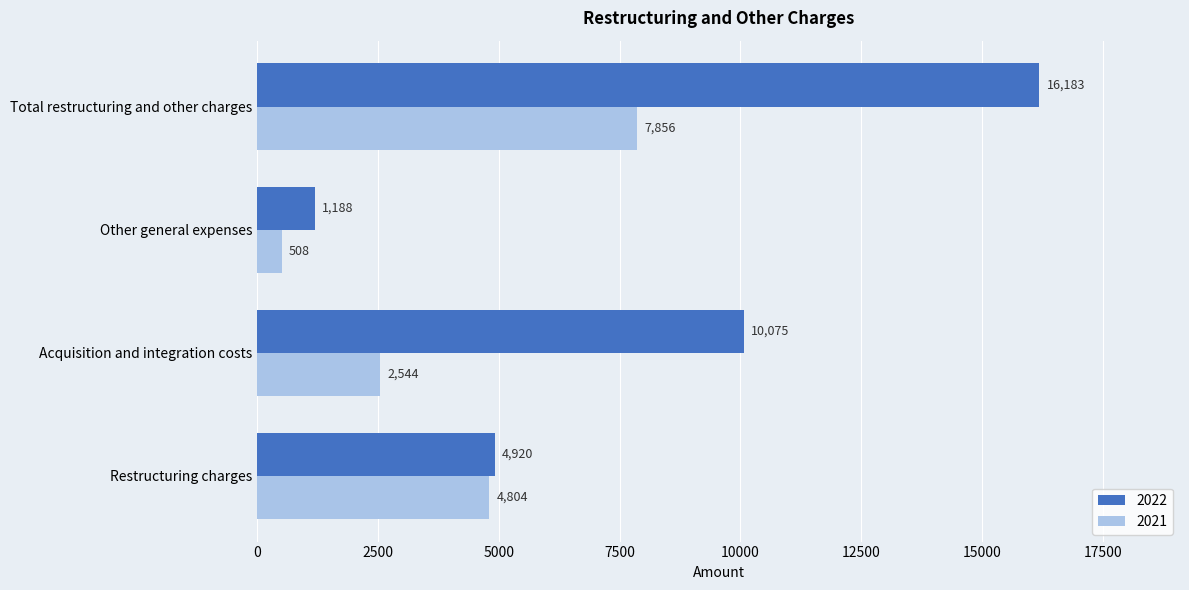

Which series has the largest range (max minus min)?

2022